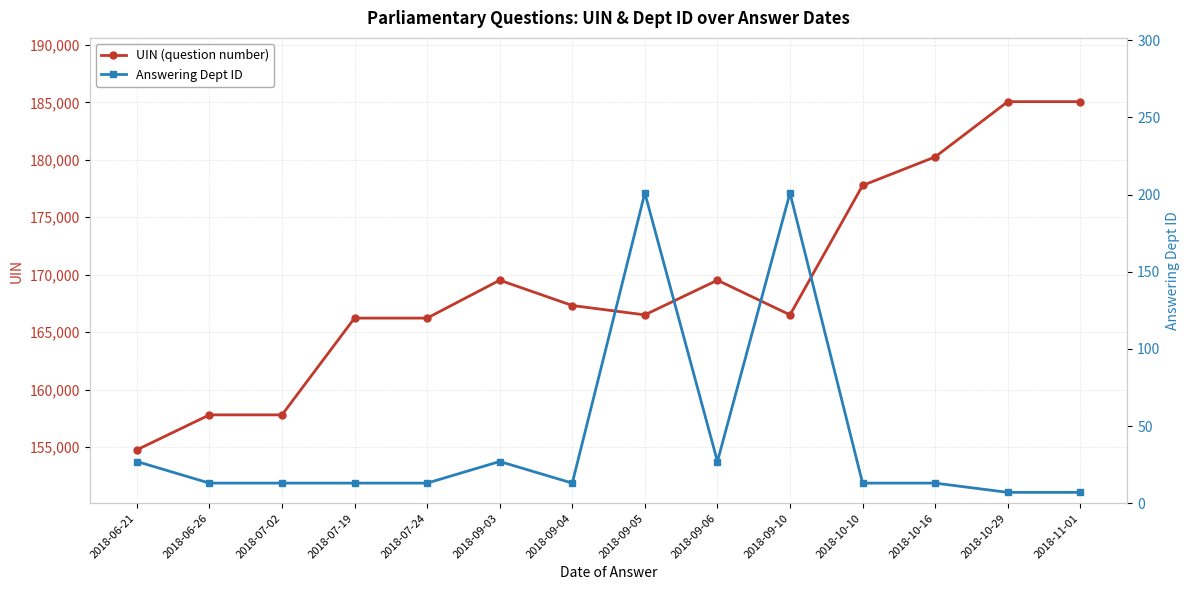

List the series in order of their peak value, highest first.

UIN (question number), Answering Dept ID